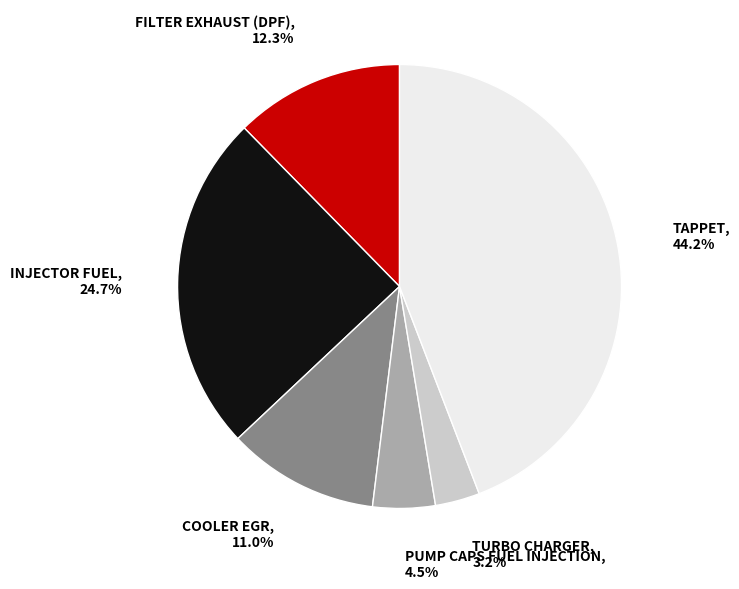

The FILTER EXHAUST (DPF) slice represents 12% of the pie. True or false?

True